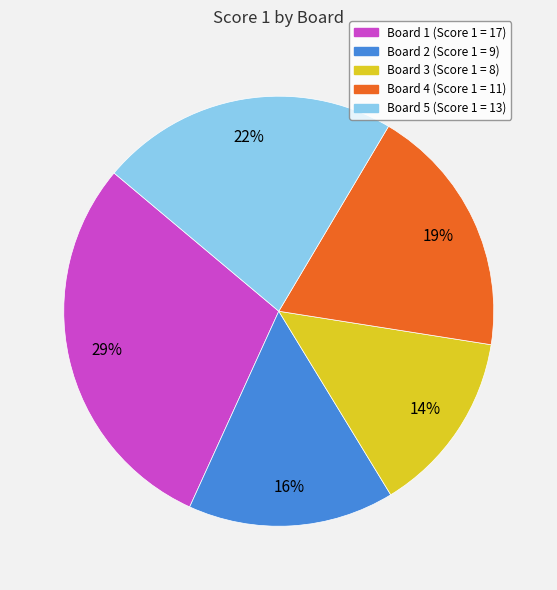

To the nearest percent, what percentage of the pie is Board 4 (Score 1 = 11)?

19%